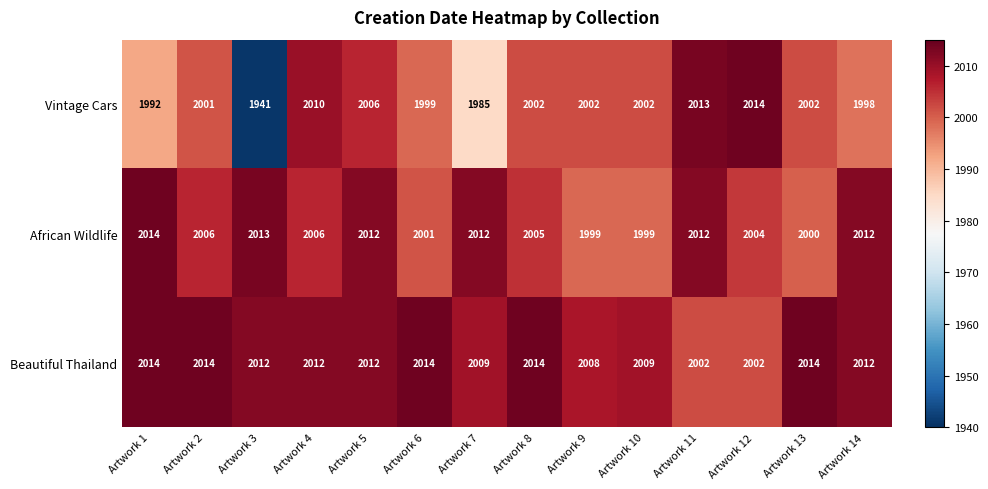

Which series has the widest spread of values?

Vintage Cars